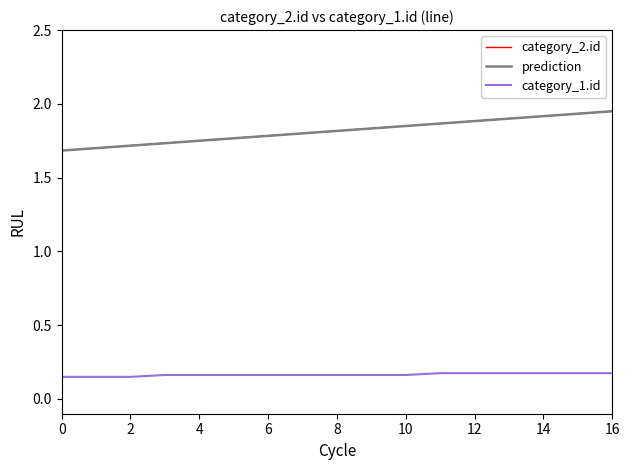

List the series in order of their peak value, lowest first.

category_1.id, prediction, category_2.id